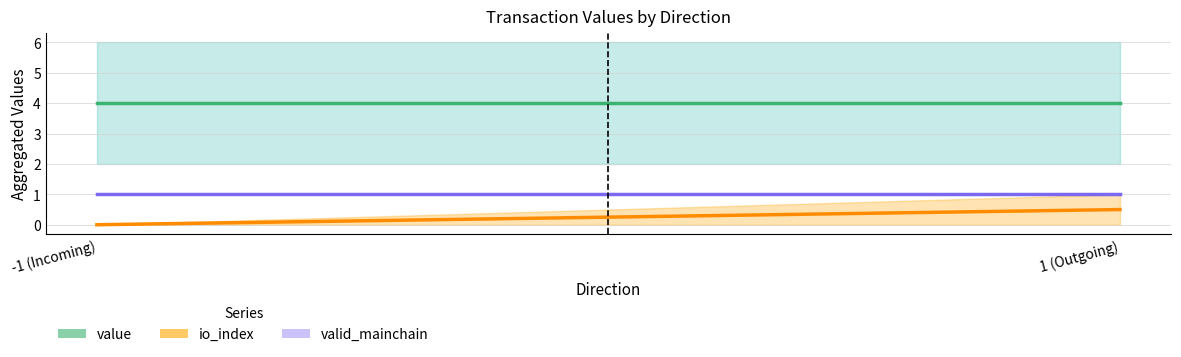

Which category has the lowest value across all series?

-1 (Incoming)